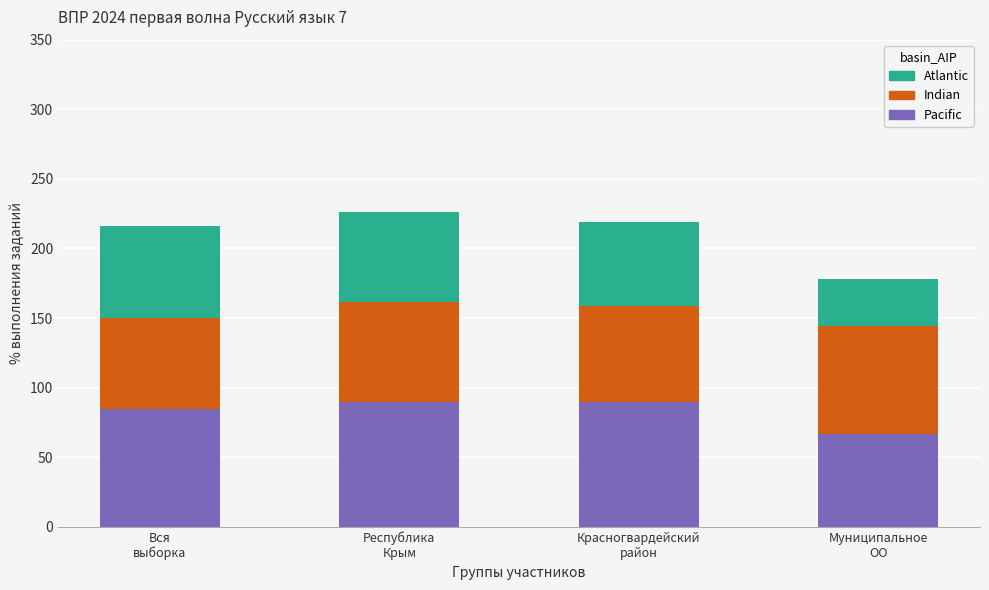

What is the minimum value for Pacific?

66.7